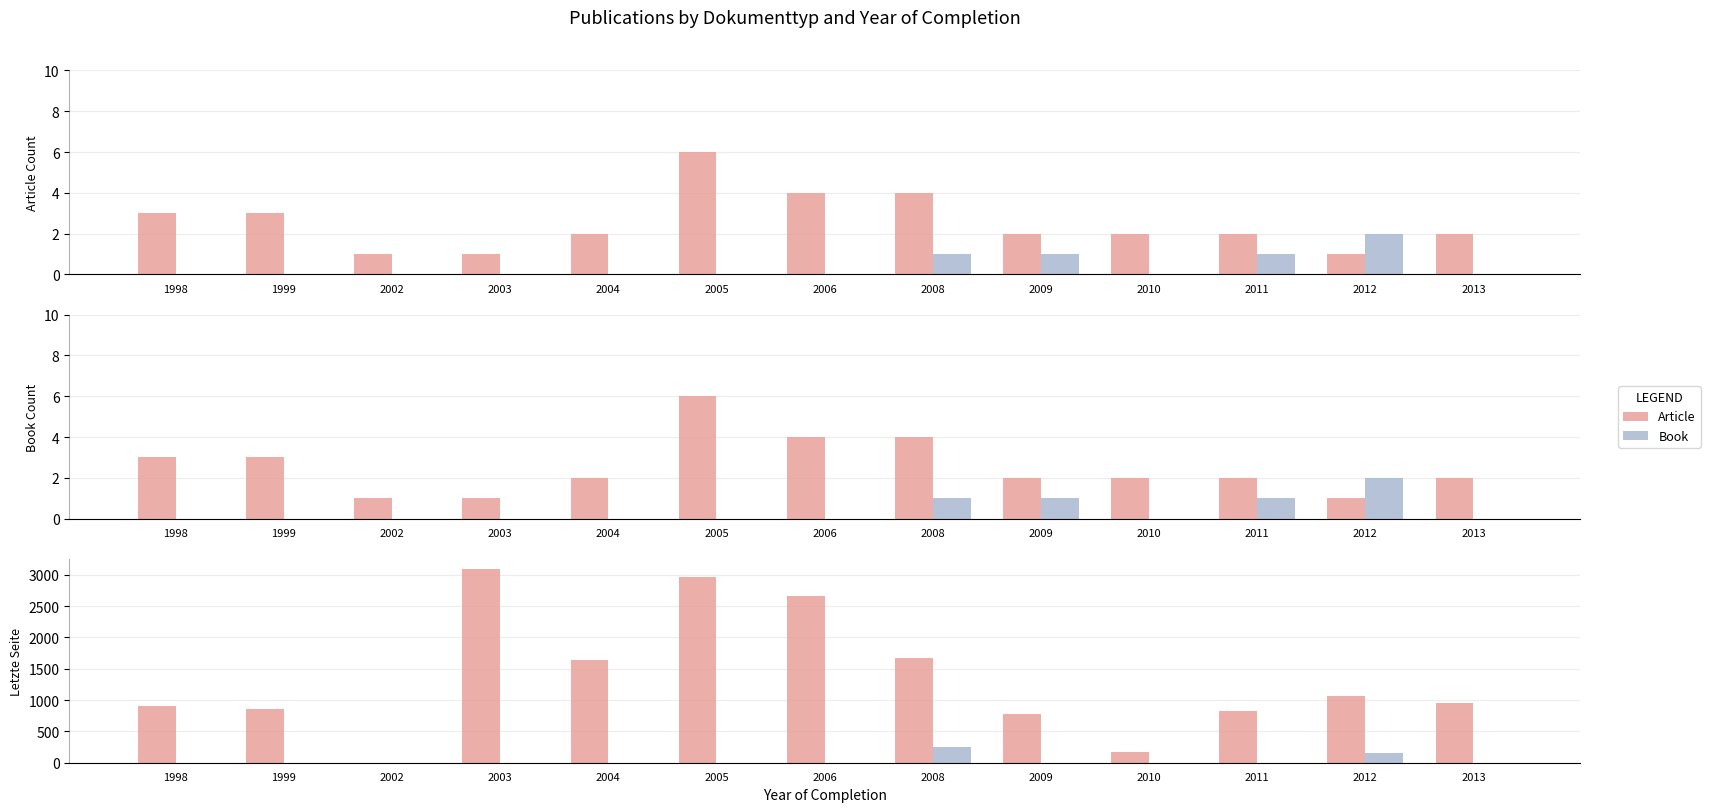

At 2008, list the series in order from smallest to largest.

Book, Article